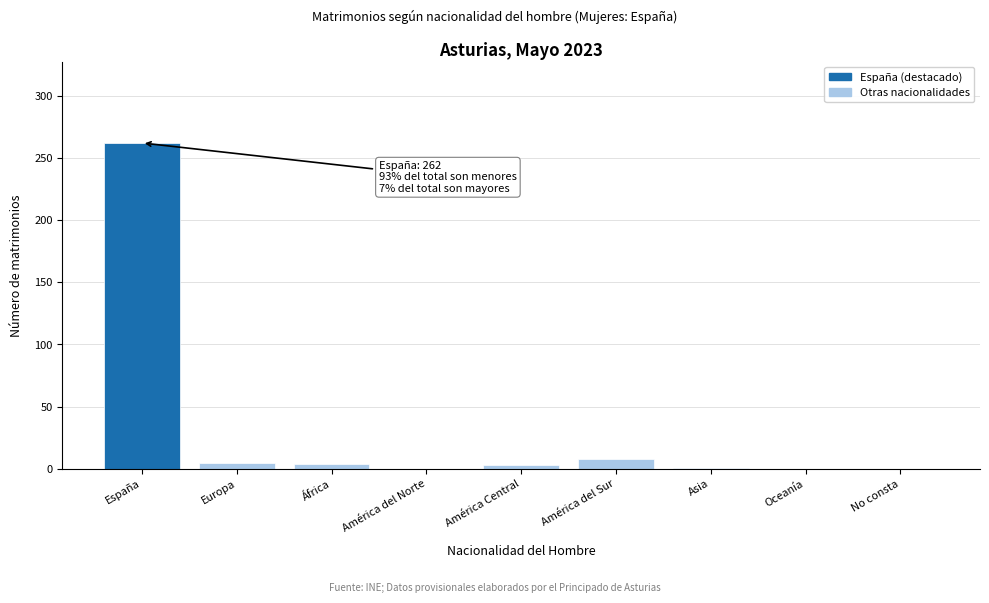

Between No consta and América del Sur, which is larger?

América del Sur